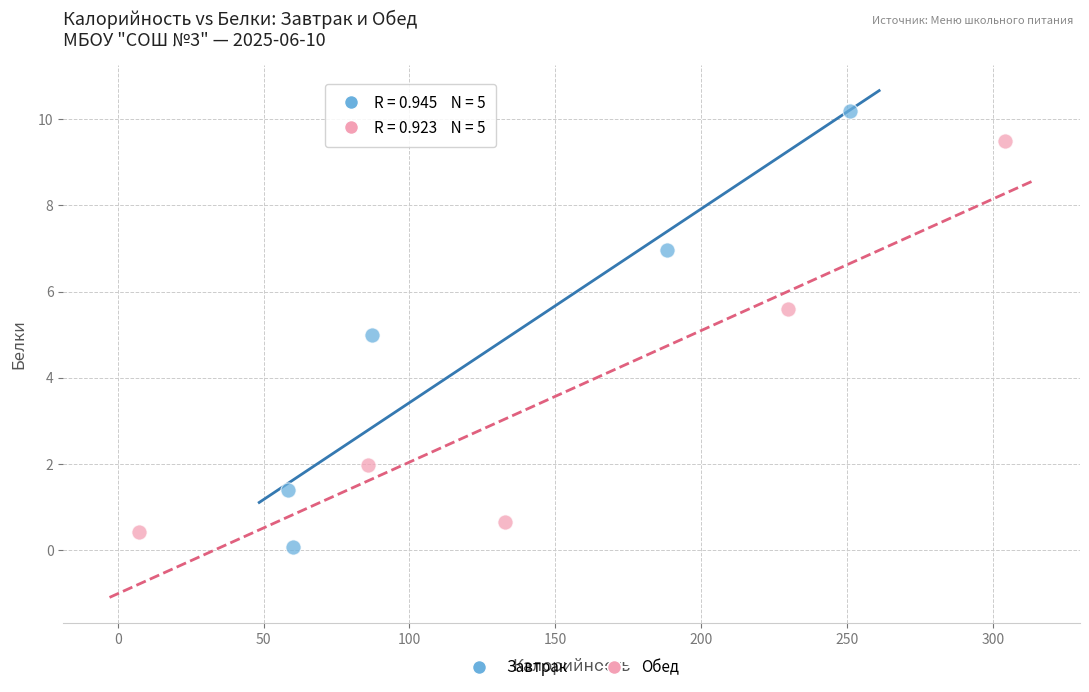

Which series has the largest Y range (max minus min)?

Завтрак